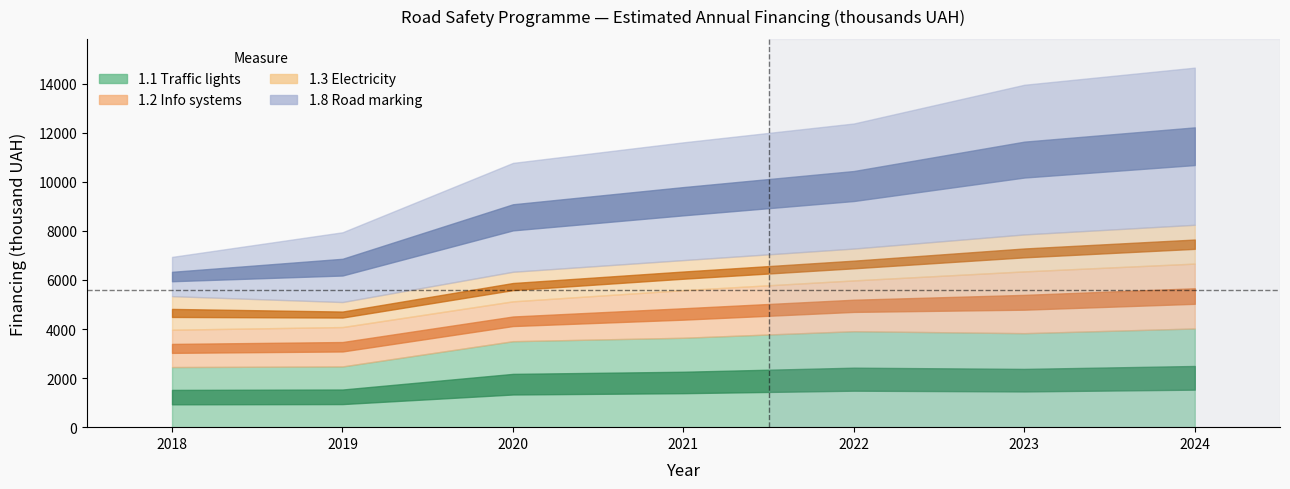

True or false: 1.3 Electricity and 1.8 Road marking intersect in this chart.

False